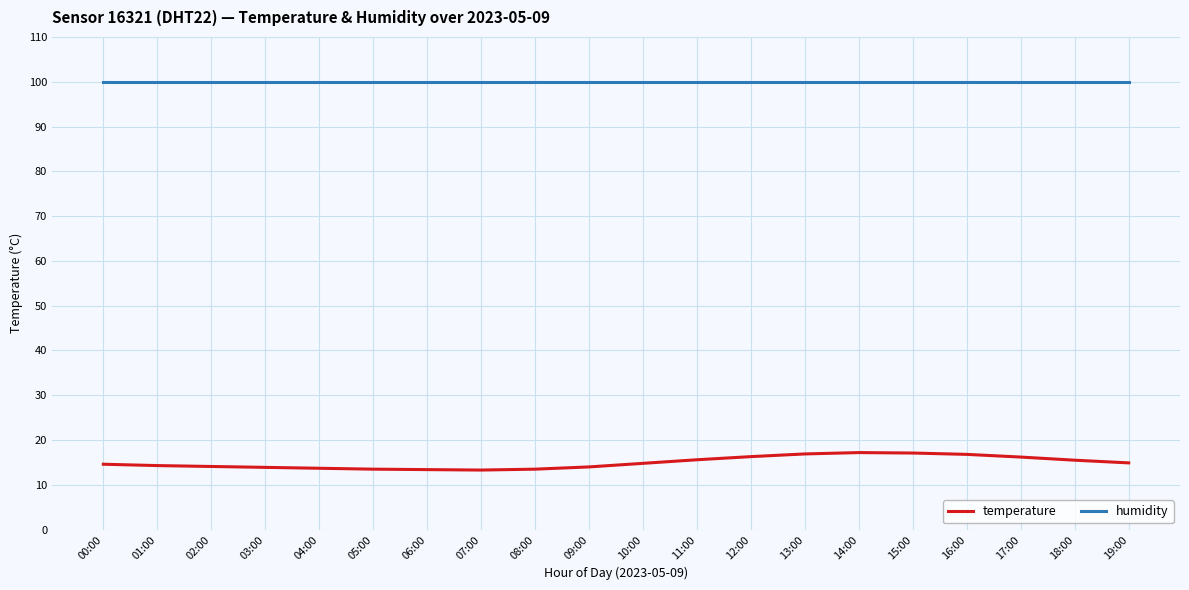

Rank the series by their average value, from highest to lowest.

humidity, temperature